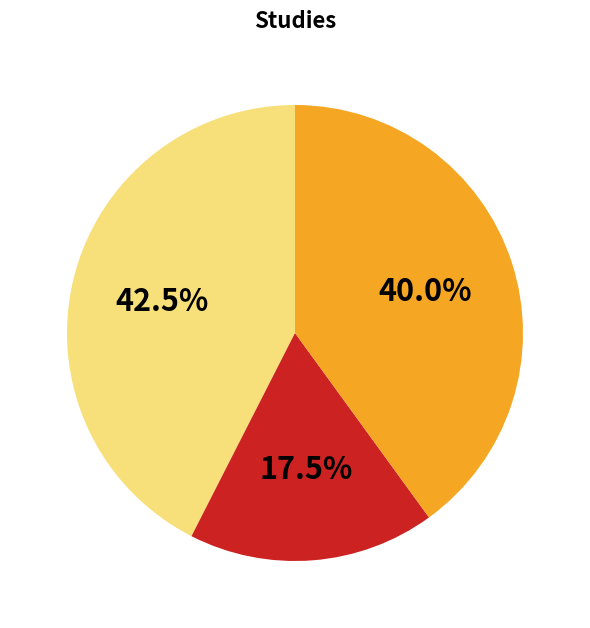

Does any single category account for the majority?

No